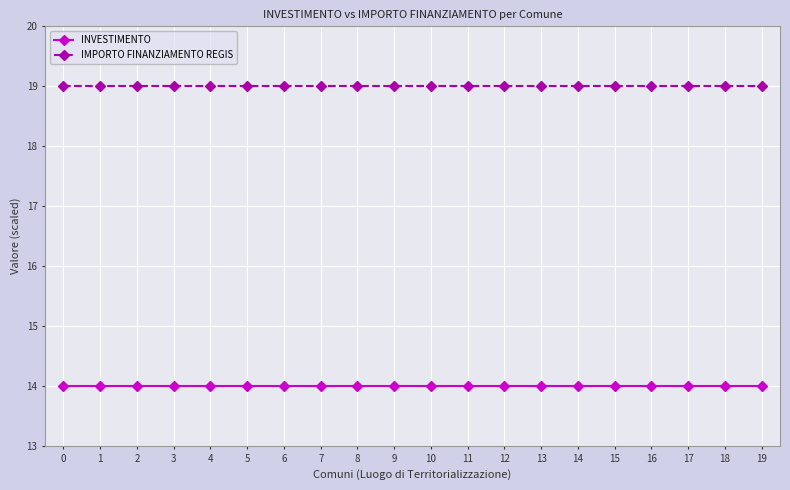

What are all the series names shown in the legend?

INVESTIMENTO, IMPORTO FINANZIAMENTO REGIS